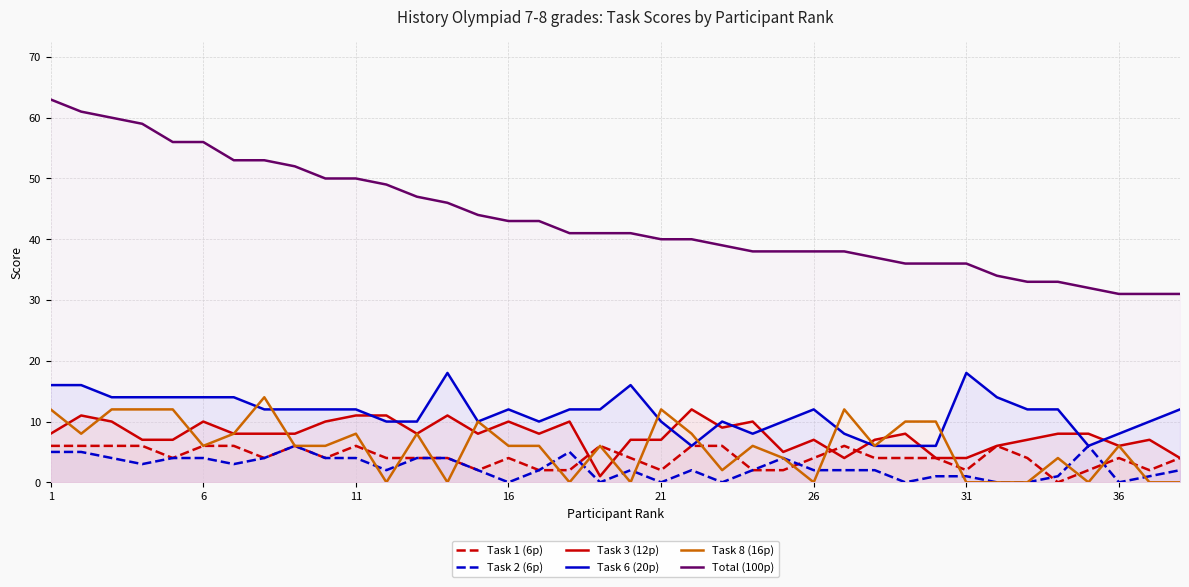

The Task 6 (20p) series shows 12 at 26. True or false?

True